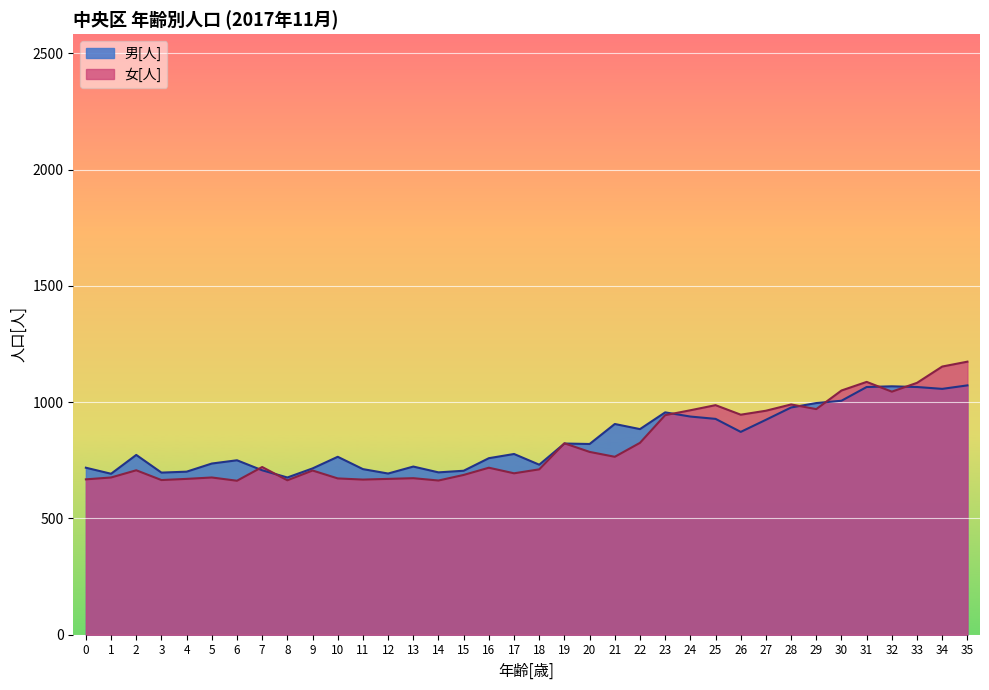

Does the chart display data point markers on the line(s)?

No